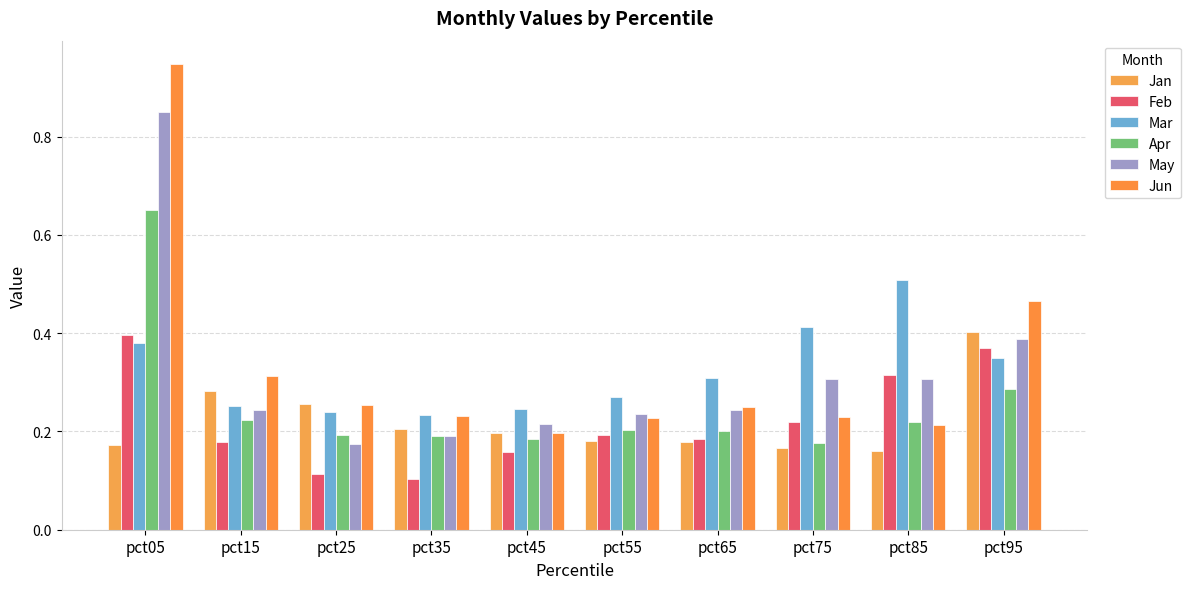

What is the difference between the maximum and second lowest values in the Jun series?

0.7